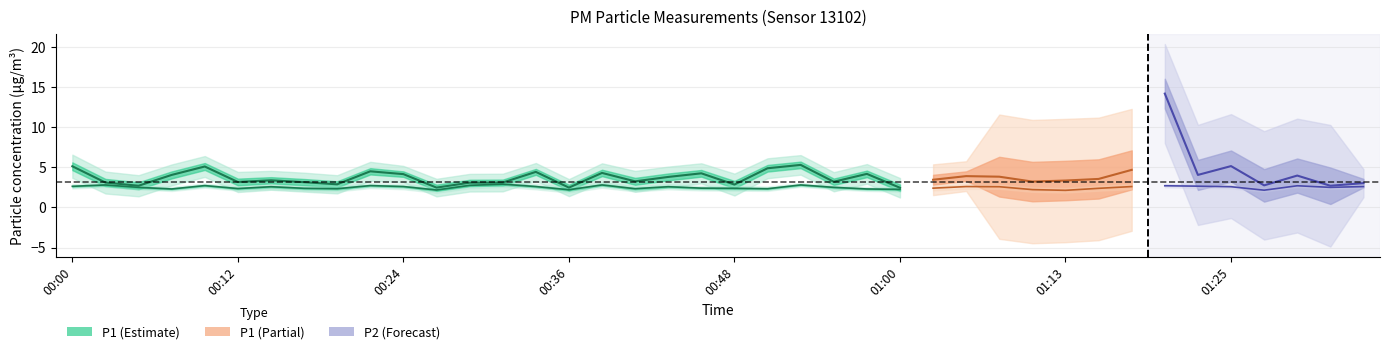

True or false: P1 has a value of 1.4 at 9.

False